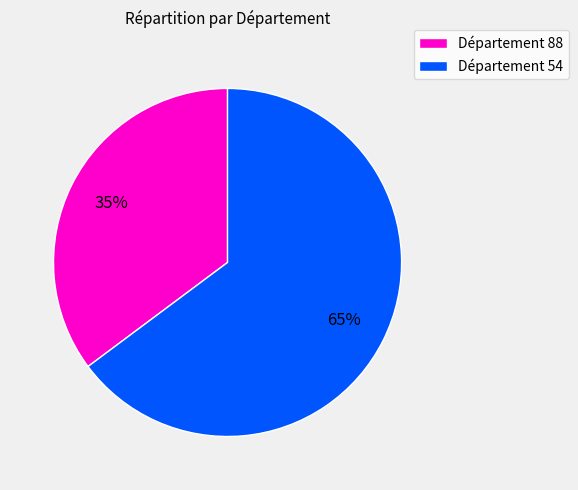

Is there any slice that represents more than half of the pie?

Yes